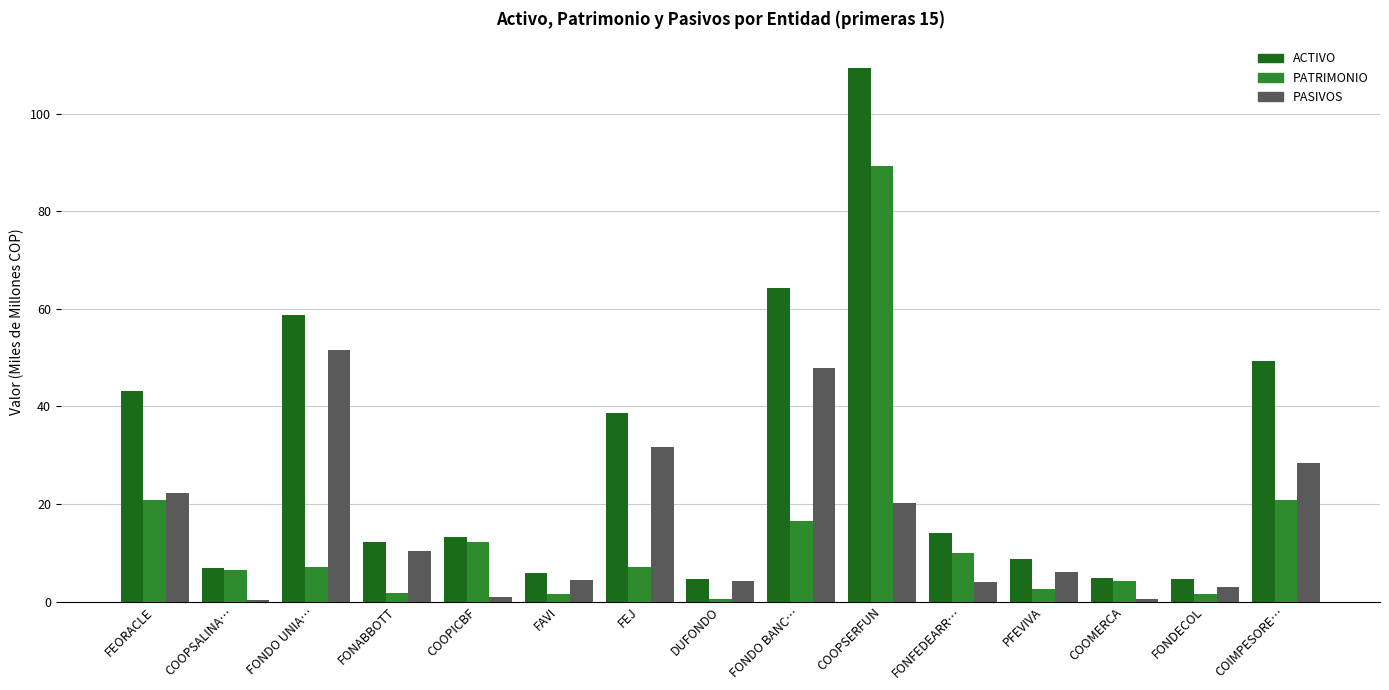

The PATRIMONIO series shows 20.8 at FEORACLE. True or false?

True